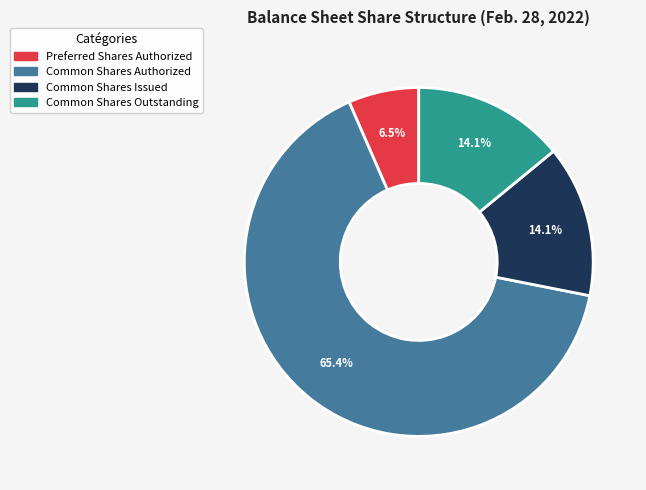

Which category has the biggest portion of the pie?

Common Shares Authorized